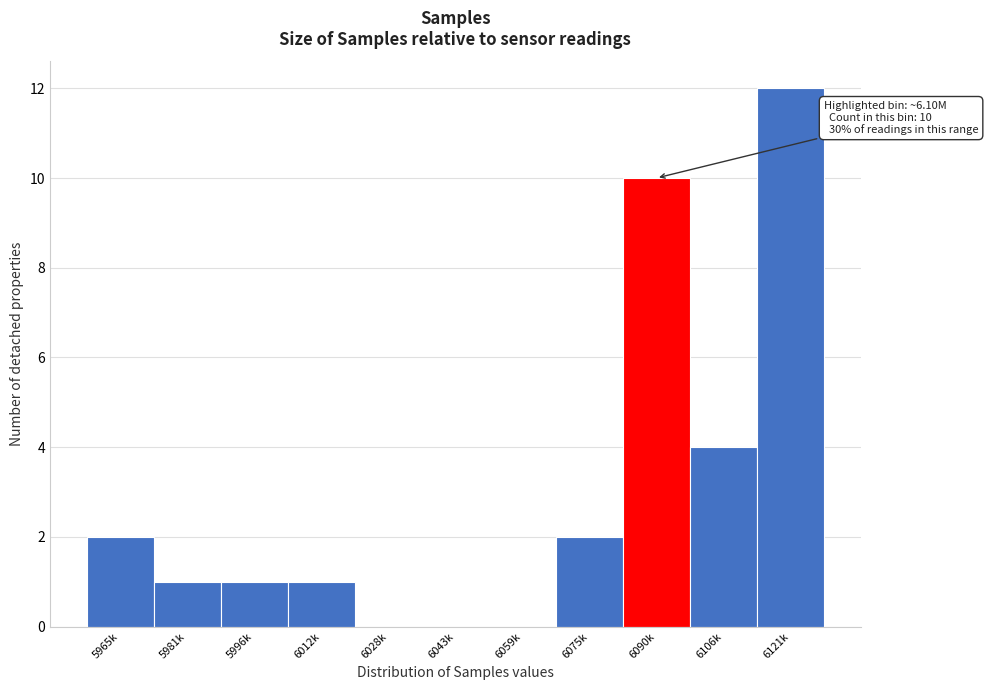

Reading right to left, transcribe all the data shown in this chart.

6121k=12	6106k=4	6090k=10	6075k=2	6059k=0	6043k=0	6028k=0	6012k=1	5996k=1	5981k=1	5965k=2